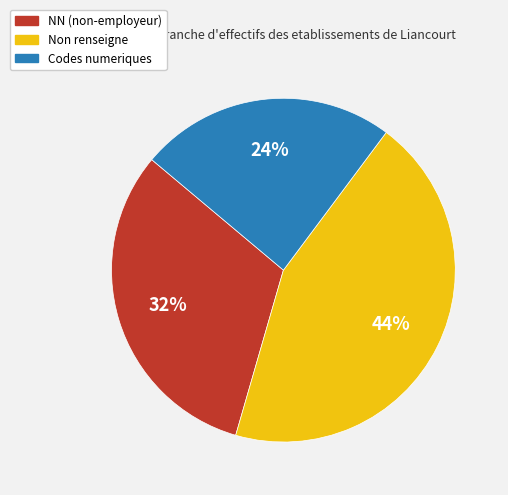

True or false: NN (non-employeur) accounts for 32% of the total.

True